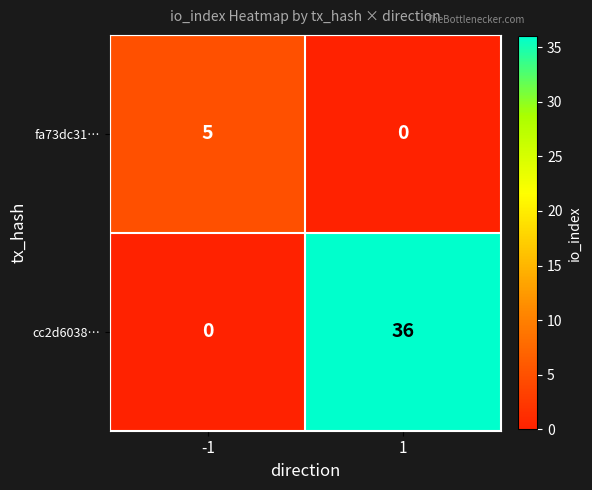

Rank the series by their average value, from highest to lowest.

cc2d6038…, fa73dc31…